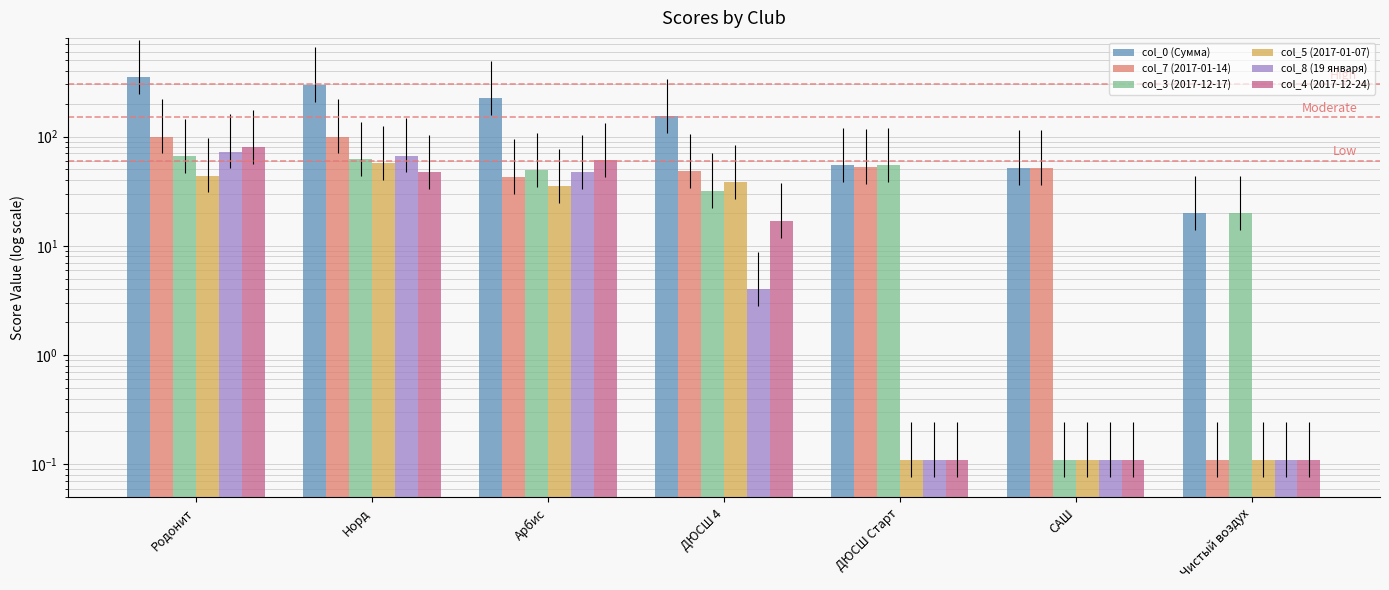

What are all the series names shown in the legend?

col_0 (Сумма), col_7 (2017-01-14), col_3 (2017-12-17), col_5 (2017-01-07), col_8 (19 января), col_4 (2017-12-24)